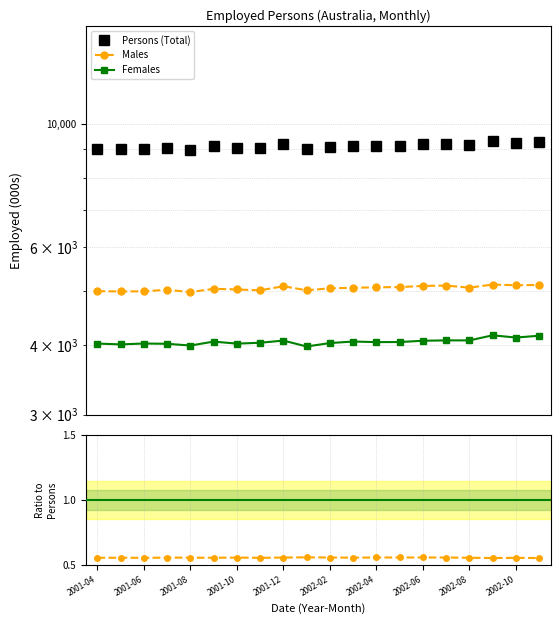

At which category is the sum across all series the highest?

17